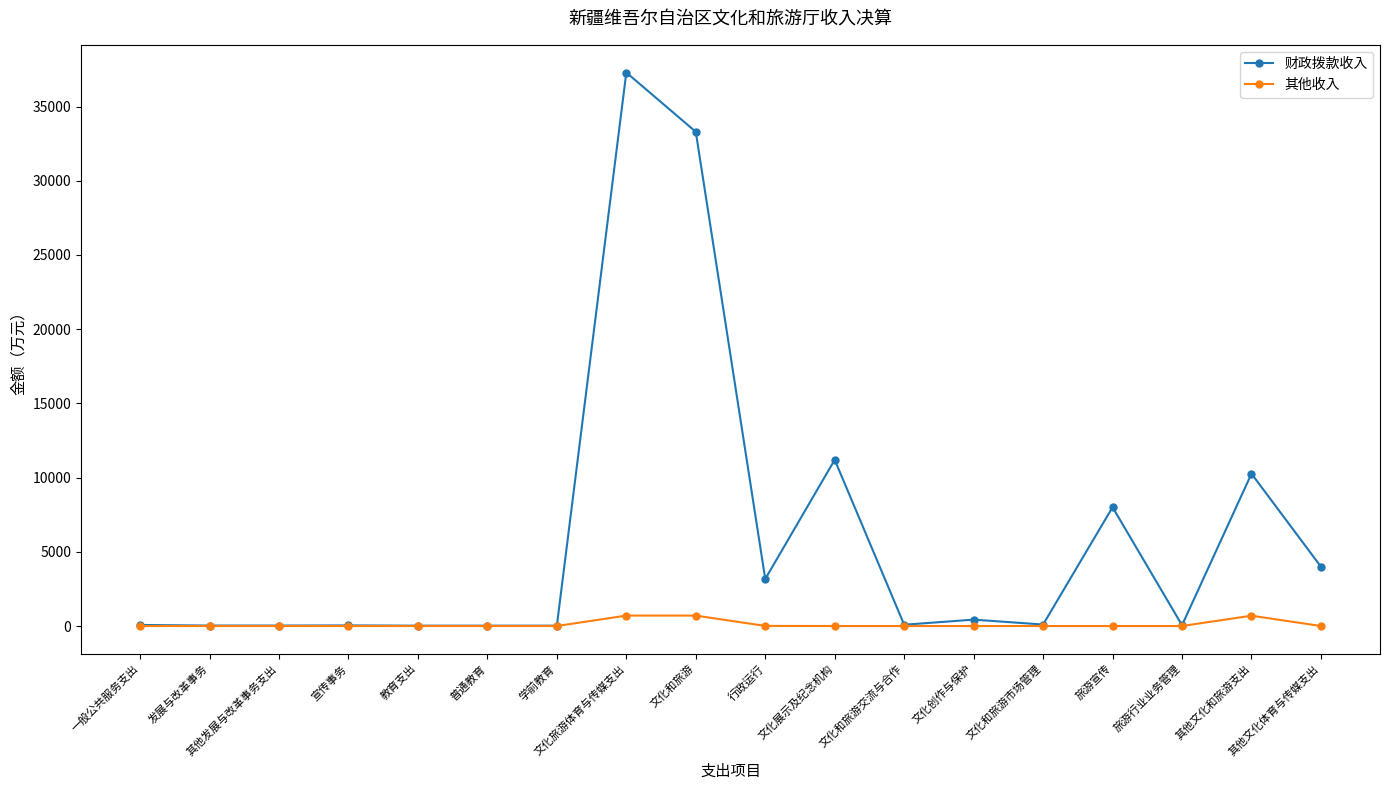

Which category has the highest value across all series?

文化旅游体育与传媒支出